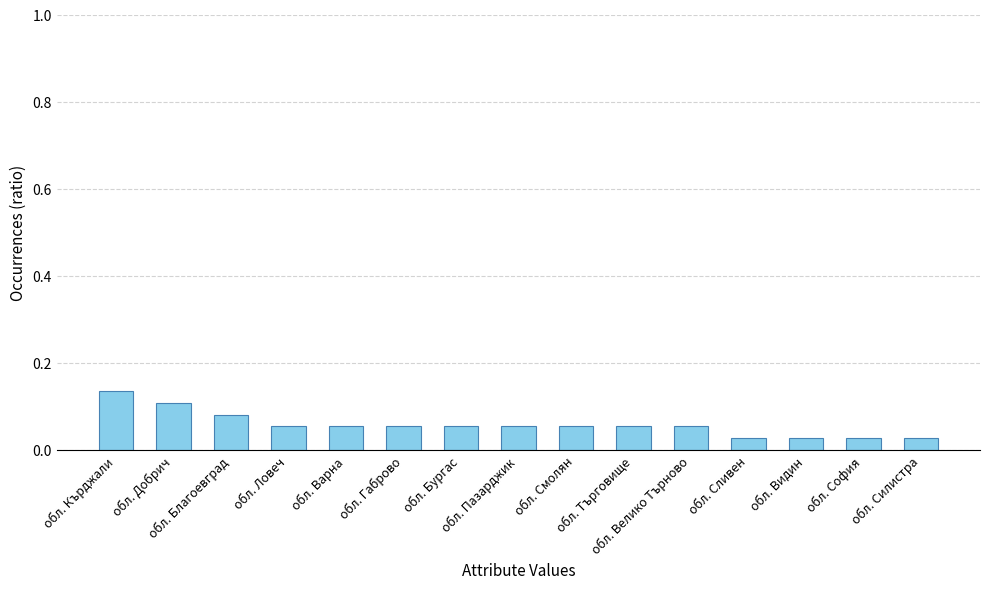

Is it true that the value at обл. Сливен is 0.0?

False